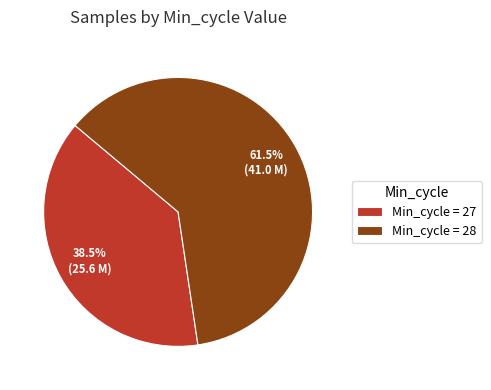

Which slice is the smallest?

Min_cycle = 27